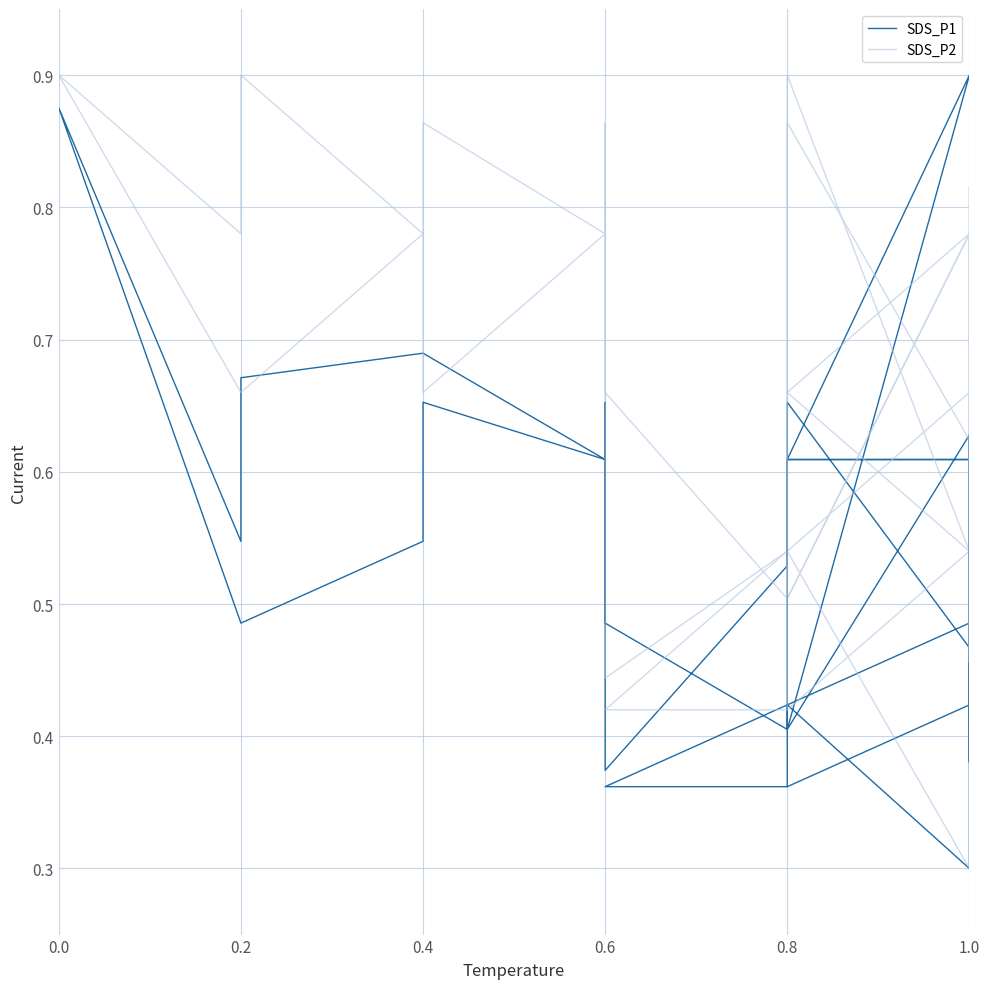

What is the difference between the second highest and second lowest values in the SDS_P2 series?

0.5